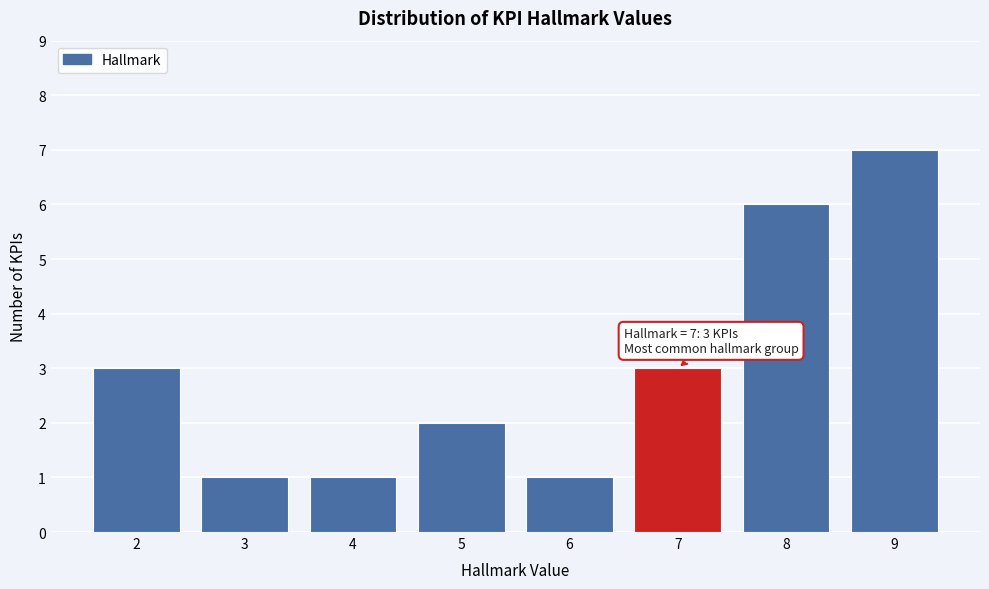

Reading left to right, what are all the values shown in this chart?

2=3	3=1	4=1	5=2	6=1	7=3	8=6	9=7